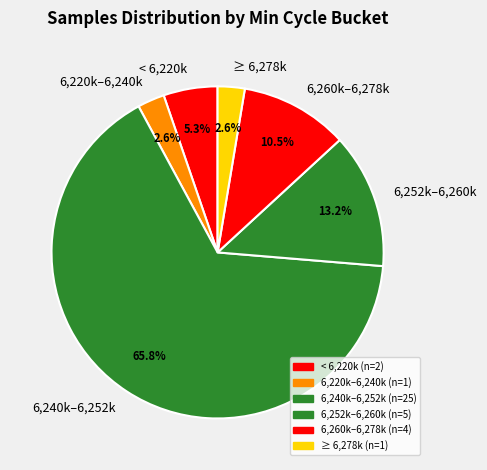

Is there any slice that represents more than half of the pie?

Yes